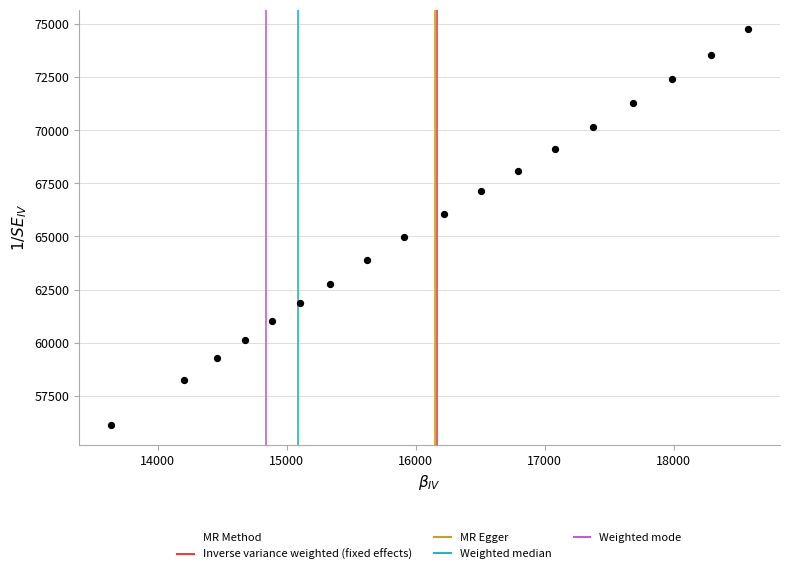

What is the range of Y values (max minus min)?

18624.4